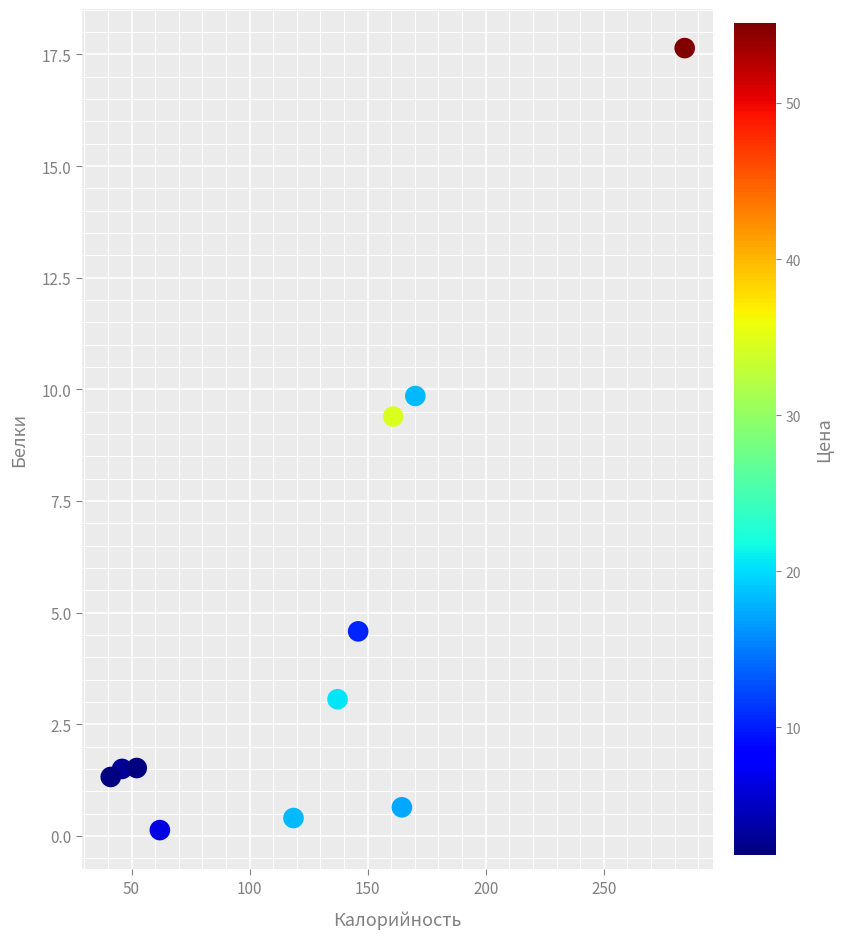

What Y value in the scatter plot is closest to 8?

9.4